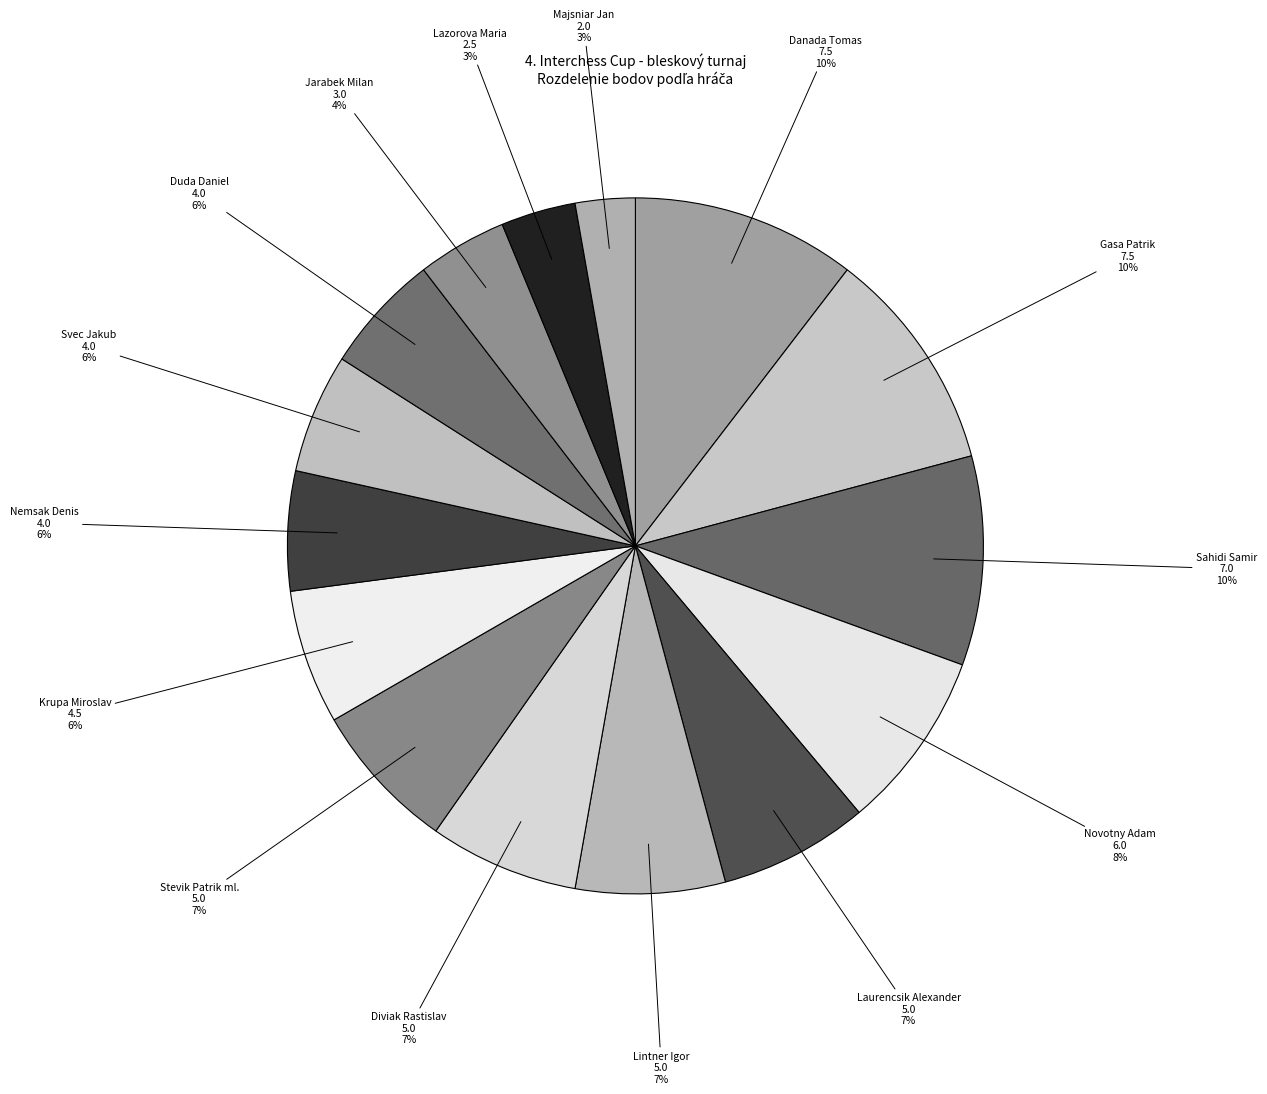

To the nearest percent, what is the combined percentage of Majsniar Jan and Danada Tomas?

13%